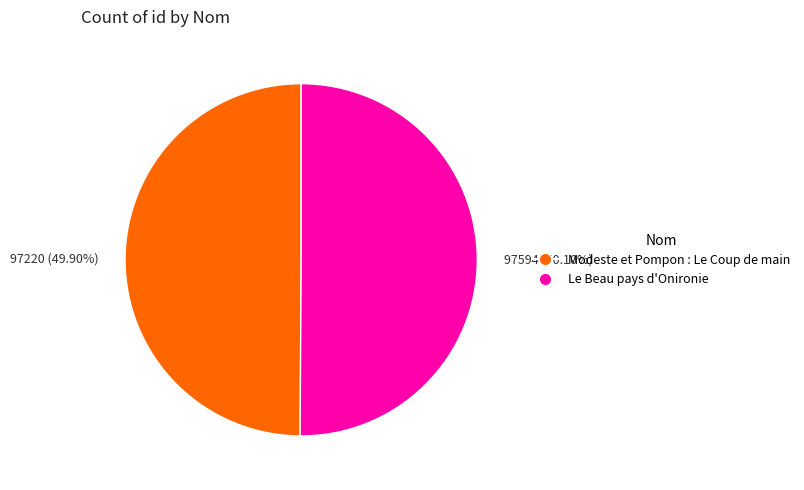

What is the ratio of the value at 97220 (49.90%) to the value at 97594 (50.10%)?

1.0